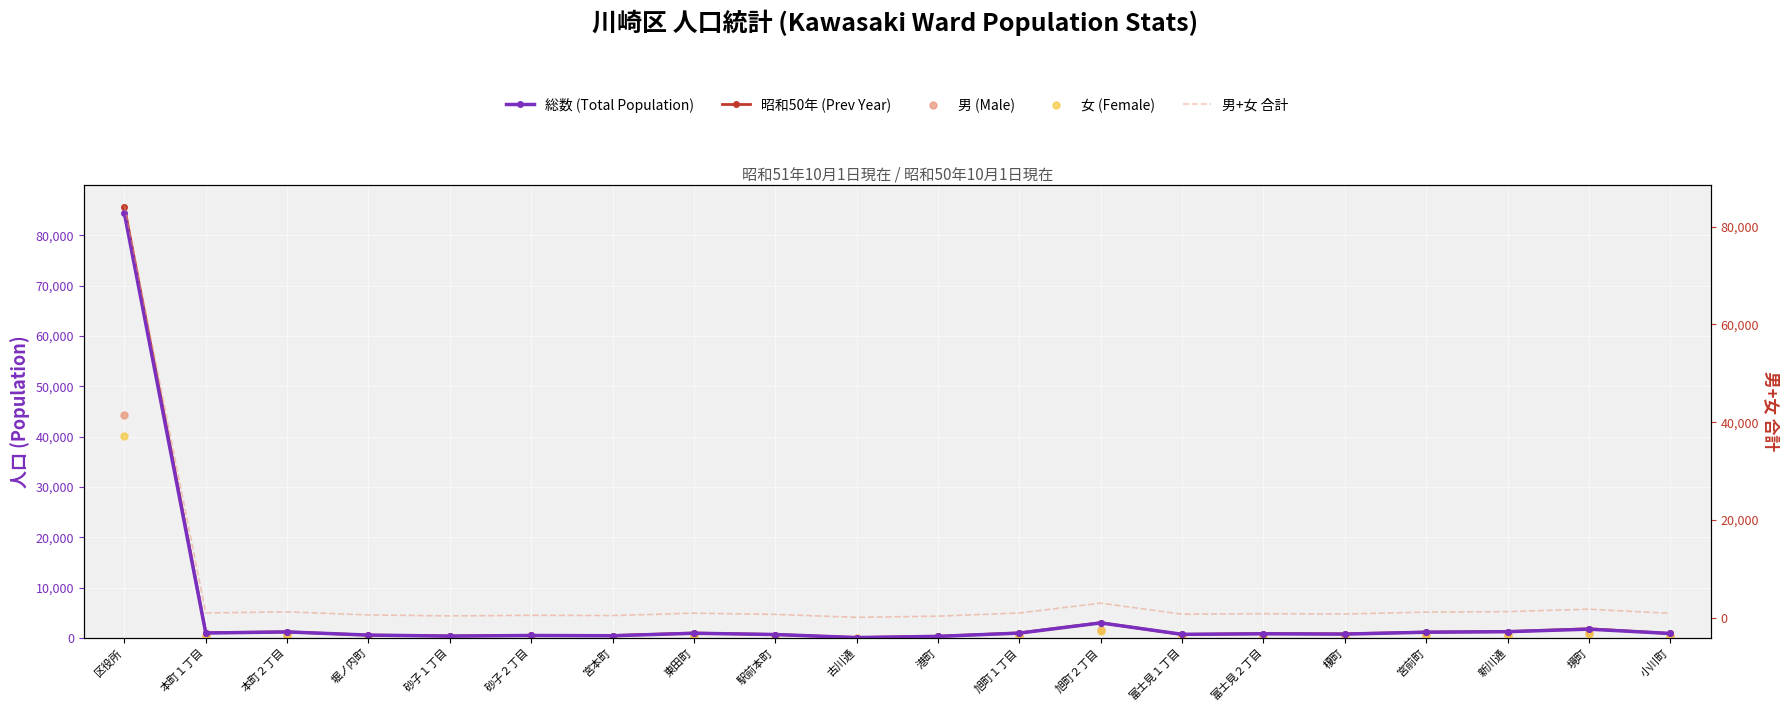

What are all the series names shown in the legend?

総数 (Total Population), 昭和50年 (Prev Year), 男 (Male), 女 (Female), 男+女 合計